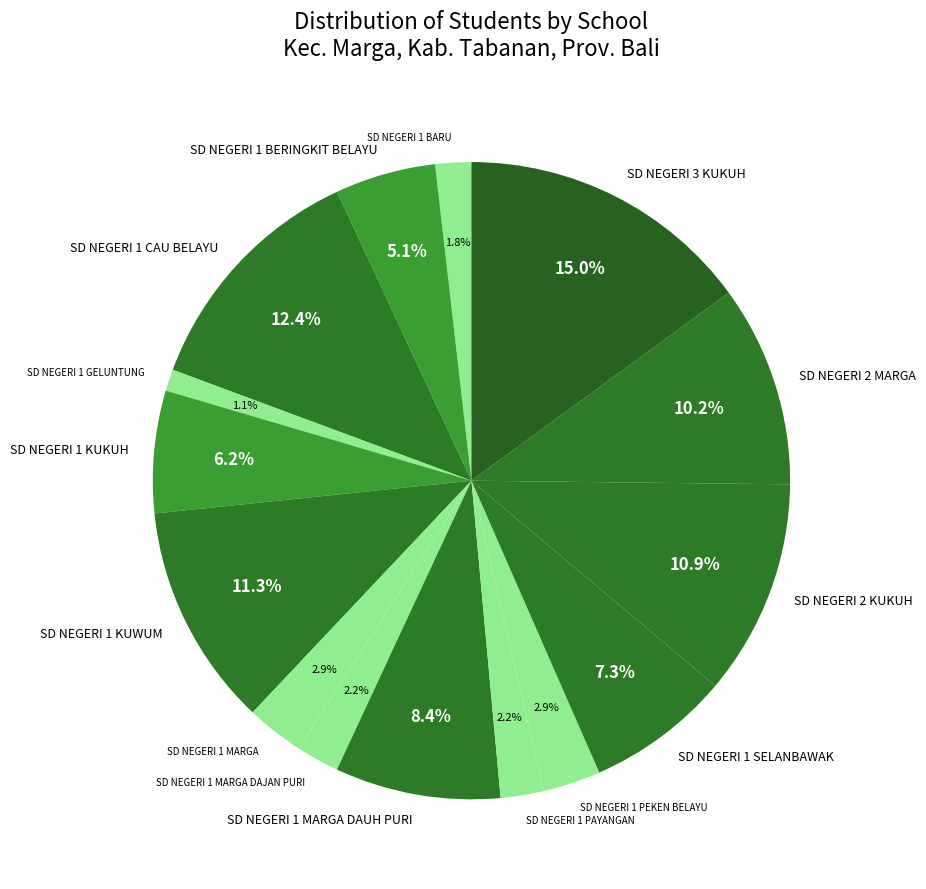

Is SD NEGERI 1 KUKUH the majority of the pie?

No